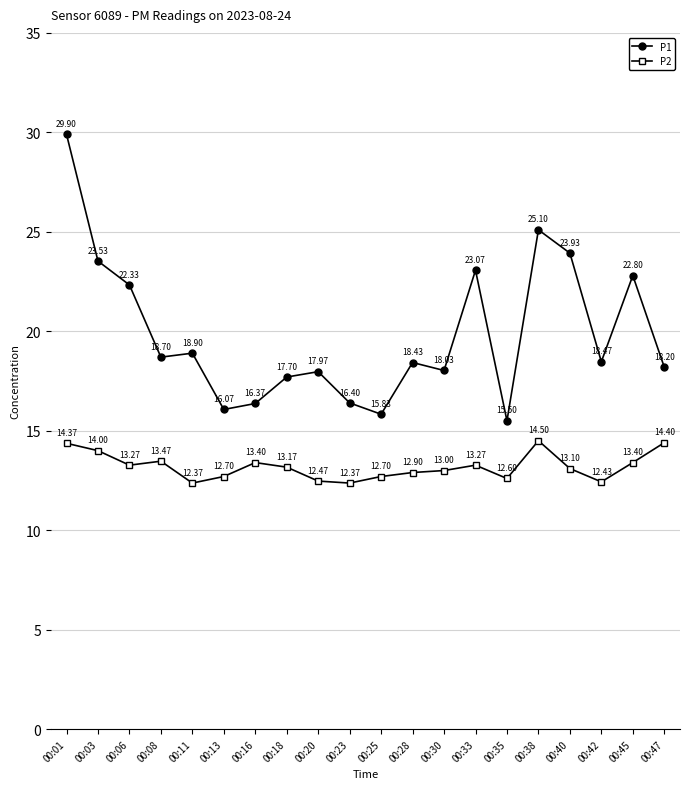

True or false: P2 and P1 cross at least once.

False